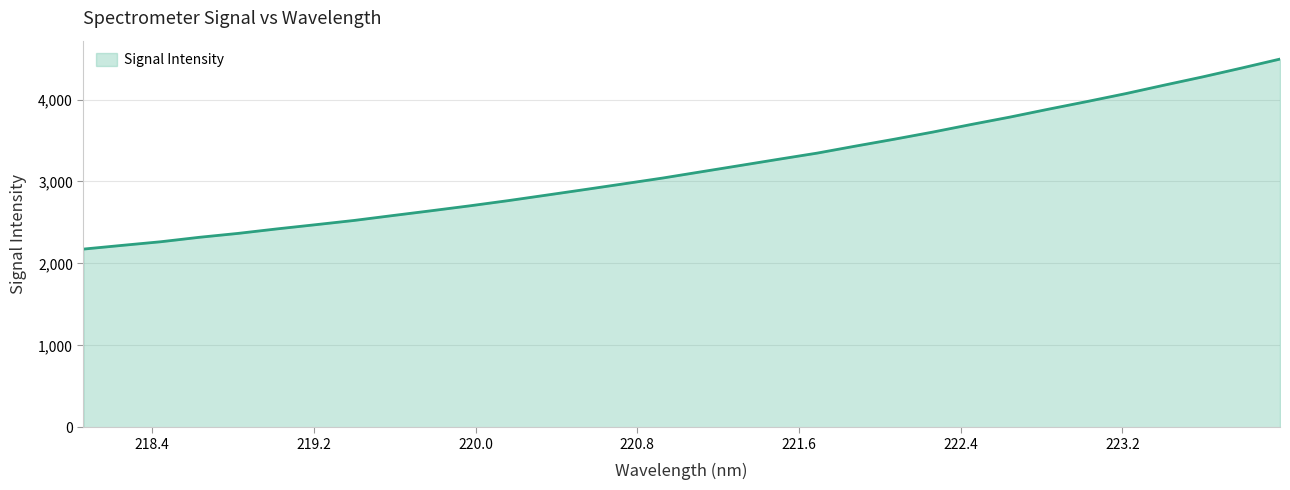

What is the maximum value shown in the chart?

4493.9